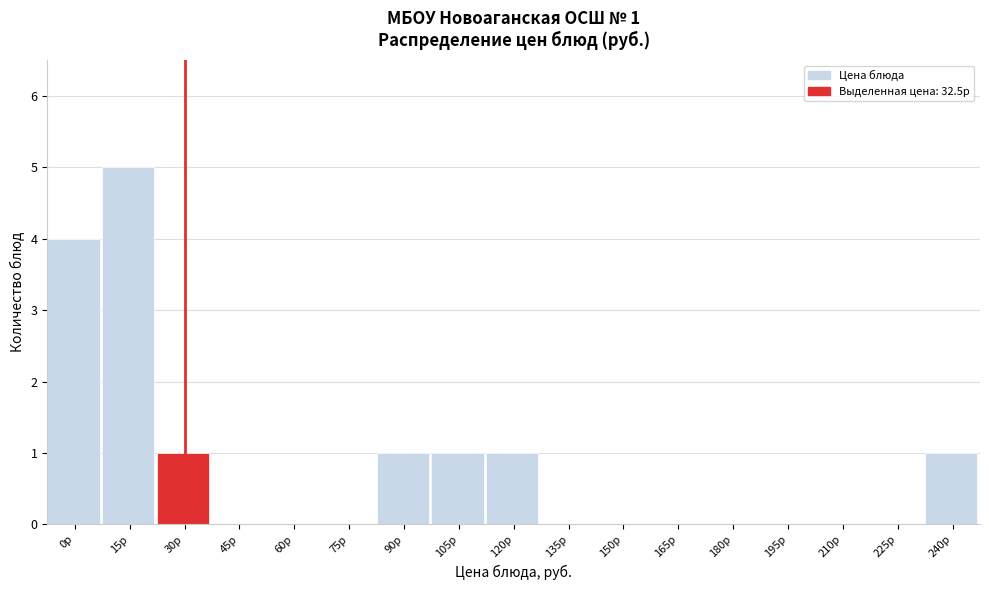

Reading right to left, extract all data points from this chart.

240р=1	225р=0	210р=0	195р=0	180р=0	165р=0	150р=0	135р=0	120р=1	105р=1	90р=1	75р=0	60р=0	45р=0	30р=1	15р=5	0р=4